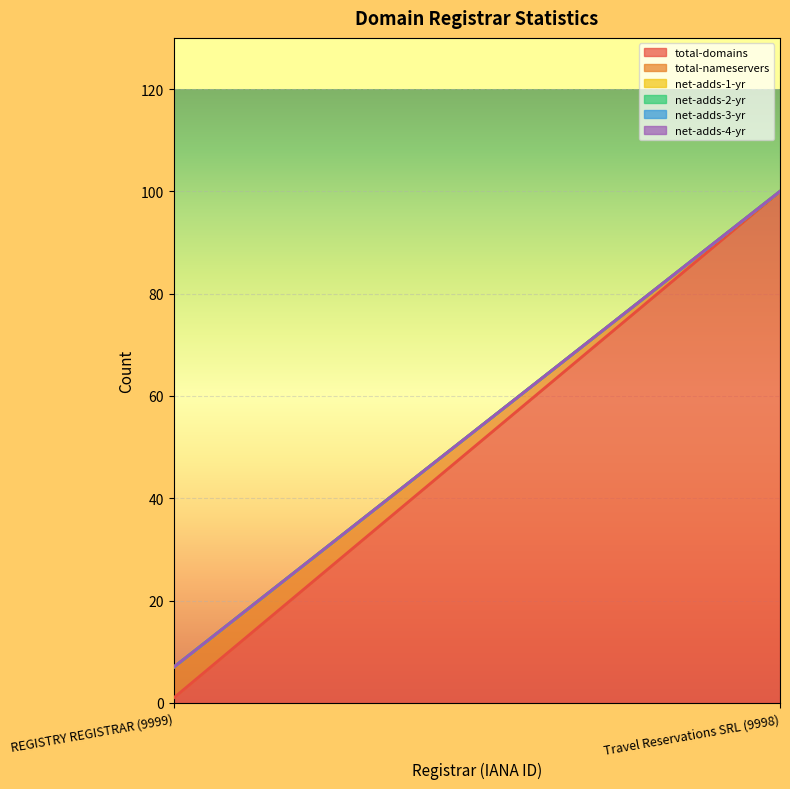

List the labels in order of net-adds-3-yr value, smallest first.

REGISTRY REGISTRAR (9999), Travel Reservations SRL (9998)